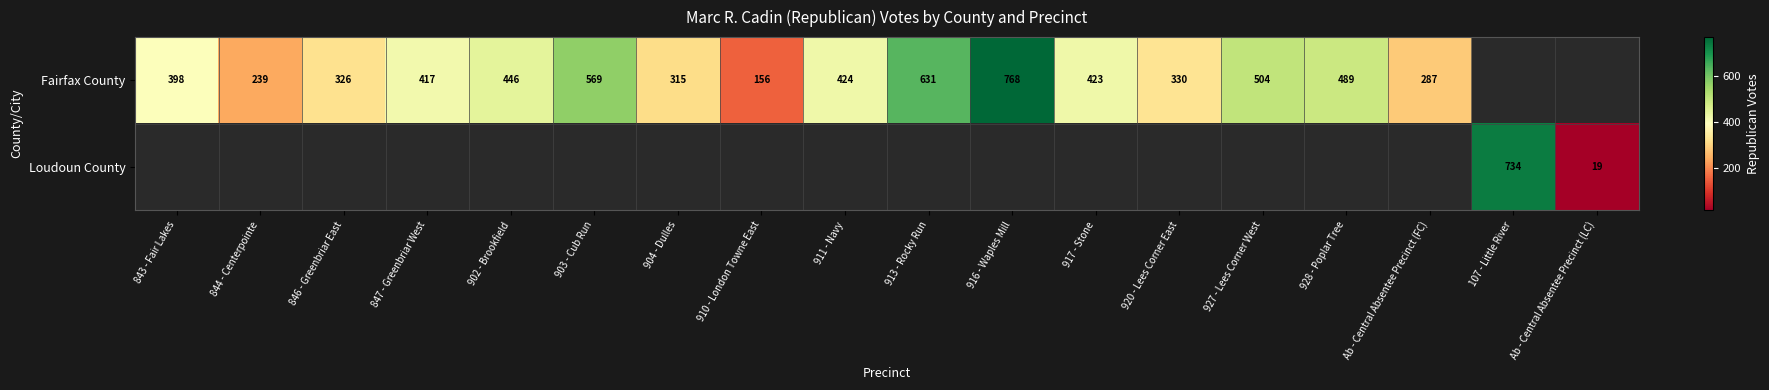

Is it true that Fairfax County equals 504 at 927 - Lees Corner West?

True